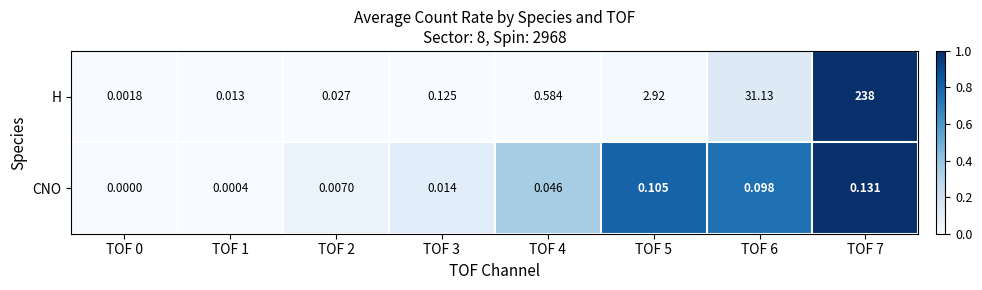

At how many categories does at least one series exceed 0?

8